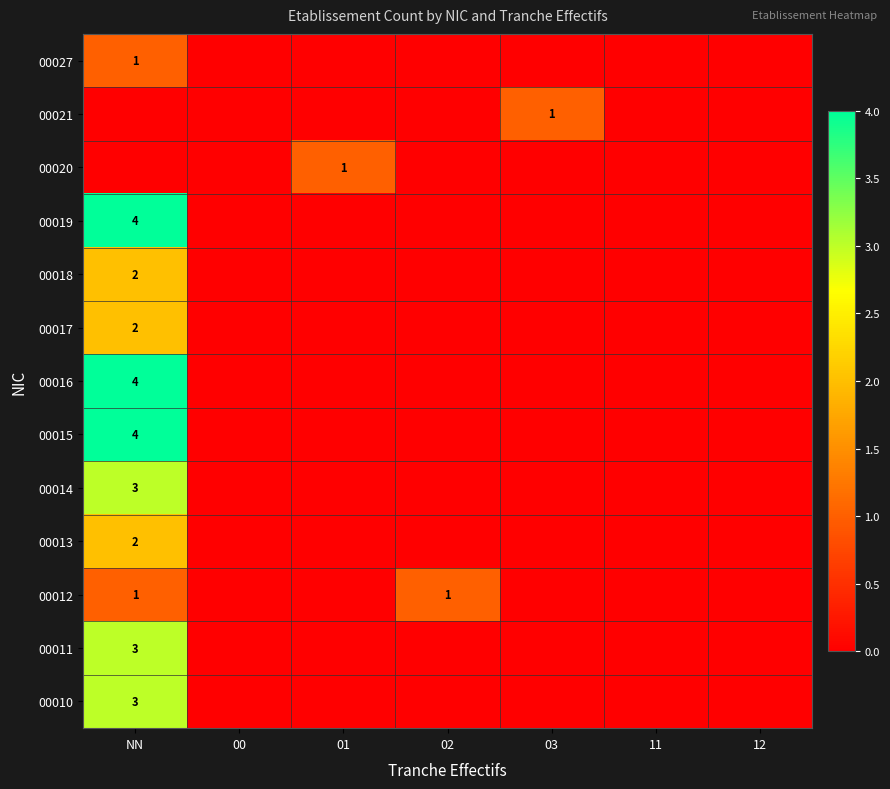

The 00018 series shows 1 at 11. True or false?

False